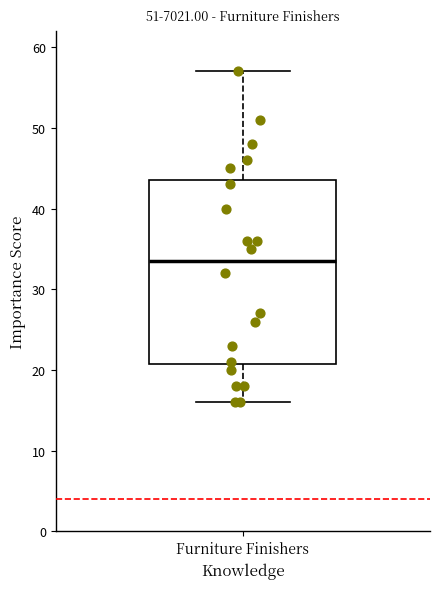

Read this box plot against the y-axis: the position of the median line, the range covered by the box, and the ends of both whiskers. The values are not printed on the chart, so give them approximately, as read against the axis.

median 34, box 21 to 44, whiskers 16 to 57